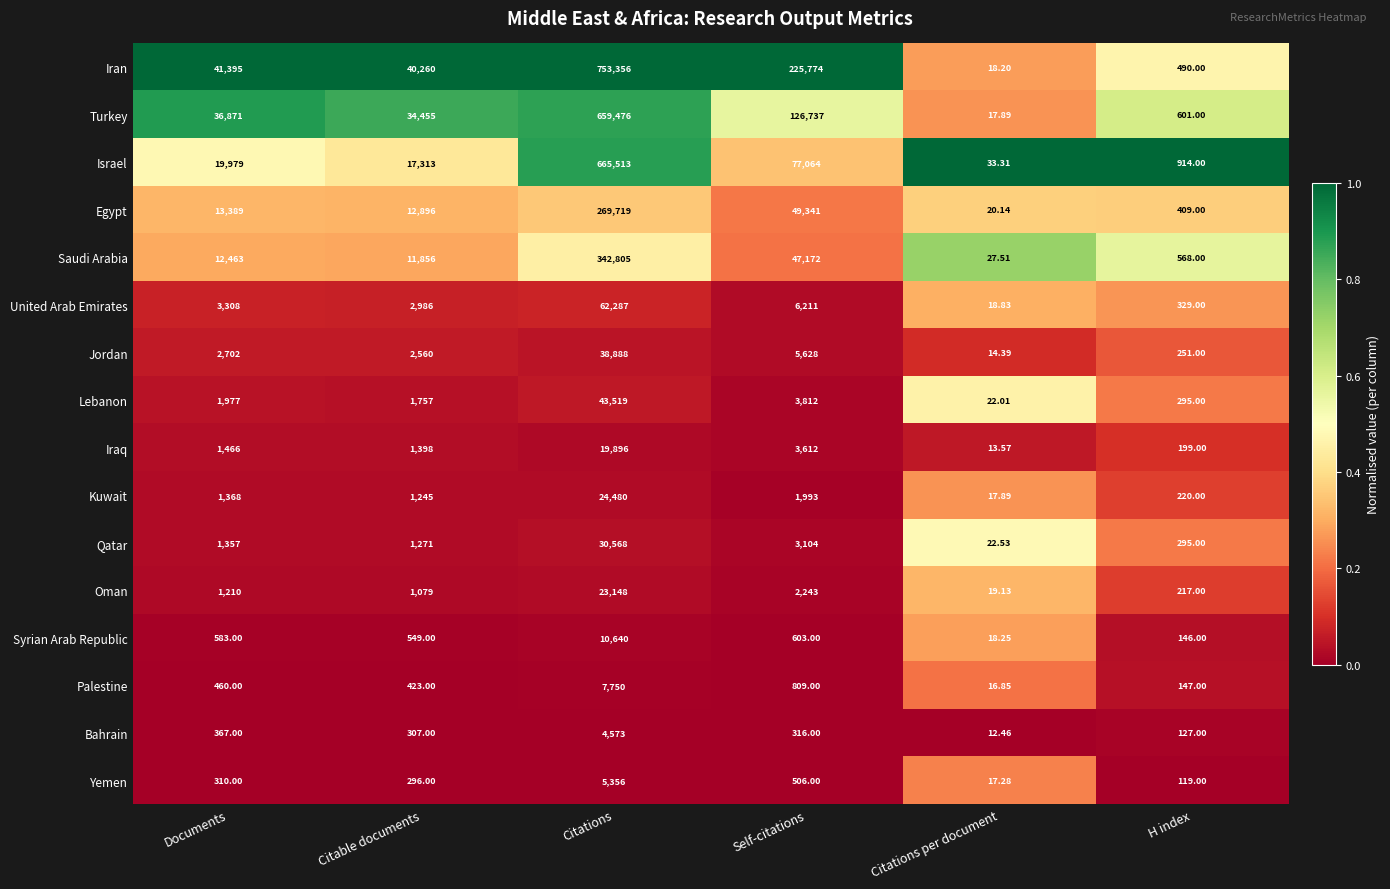

At which category is the sum across all series the highest?

Citations